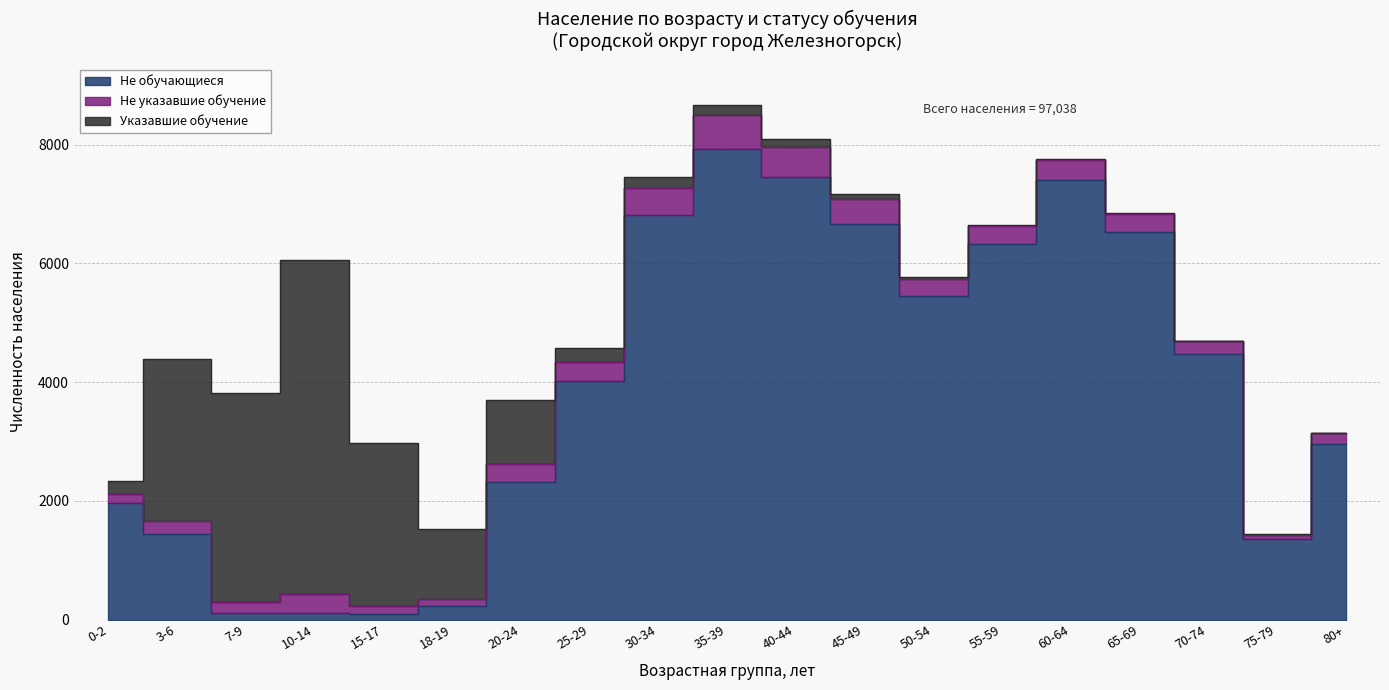

Reading left to right, list all the values displayed in this chart.

Не обучающиеся: 1963	1448	119	114	101	225	2321	4012	6808	7927	7445	6667	5448	6317	7408	6521	4479	1358	2965
Не указавшие обучение: 157	215	180	314	135	124	303	319	462	565	509	423	289	305	326	309	212	73	182
Указавшие обучение: 211	2724	3524	5631	2733	1176	1075	249	189	178	143	72	24	25	17	9	5	2	3